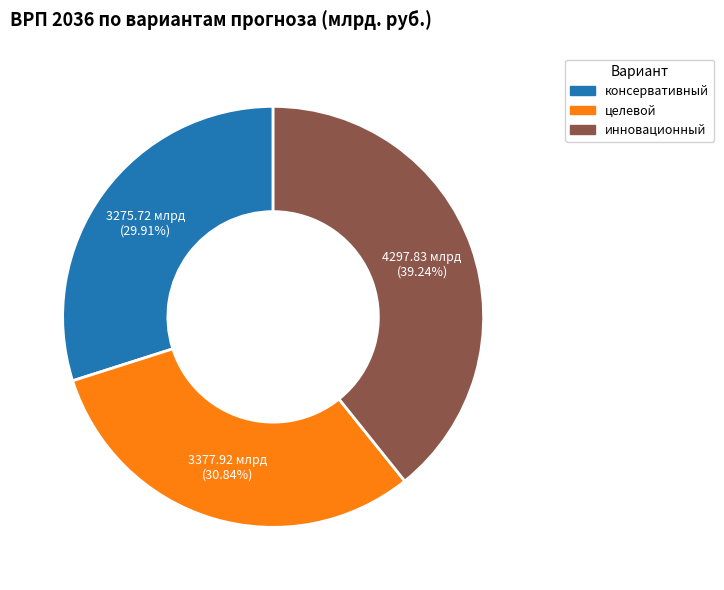

How many segments does this pie chart have?

3